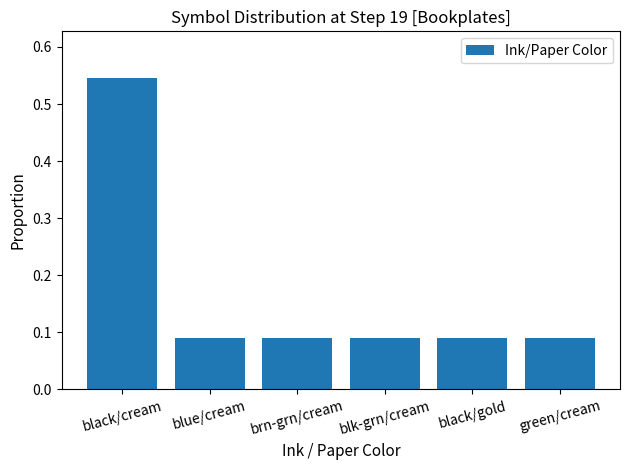

How many values are between 0 and 1?

6